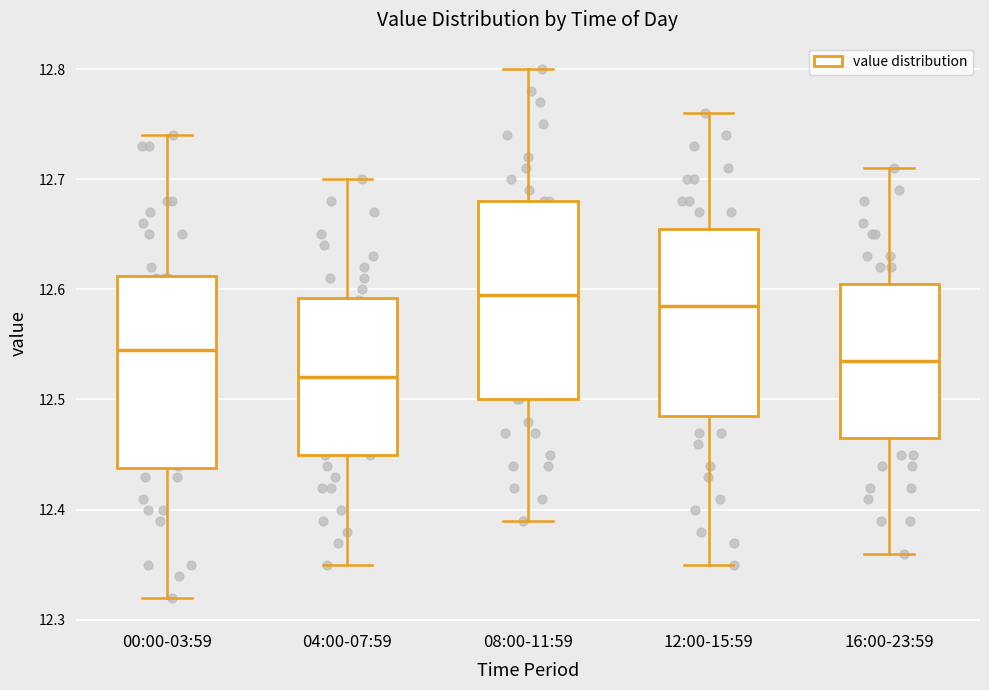

Where is the lower edge of the box for 16:00-23:59 on the y-axis? The values are not printed on the chart, so give them approximately, as read against the axis.

12.47